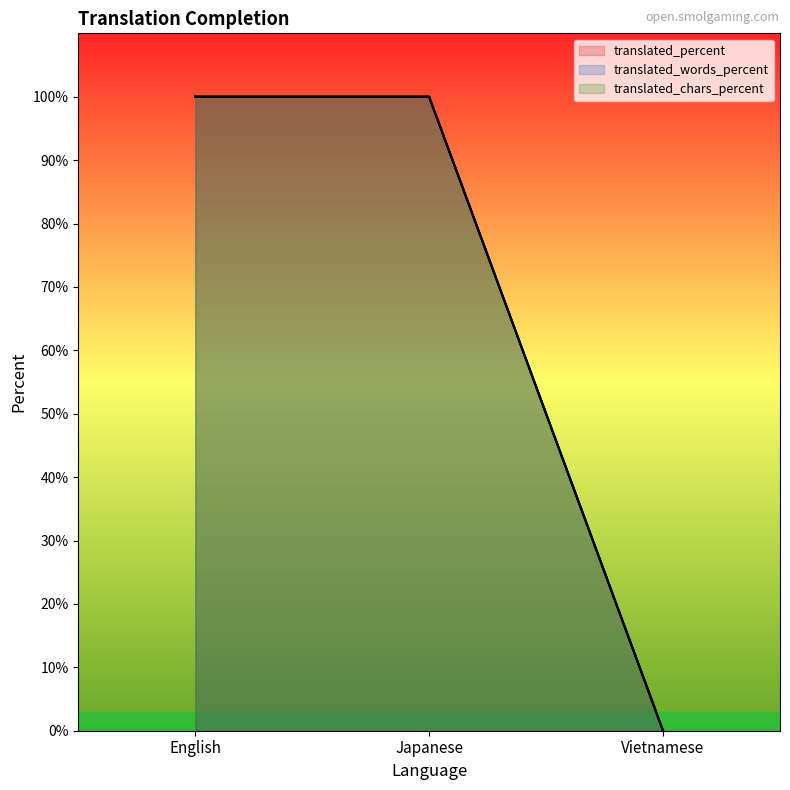

Is it true that translated_words_percent equals 157 at Japanese?

False